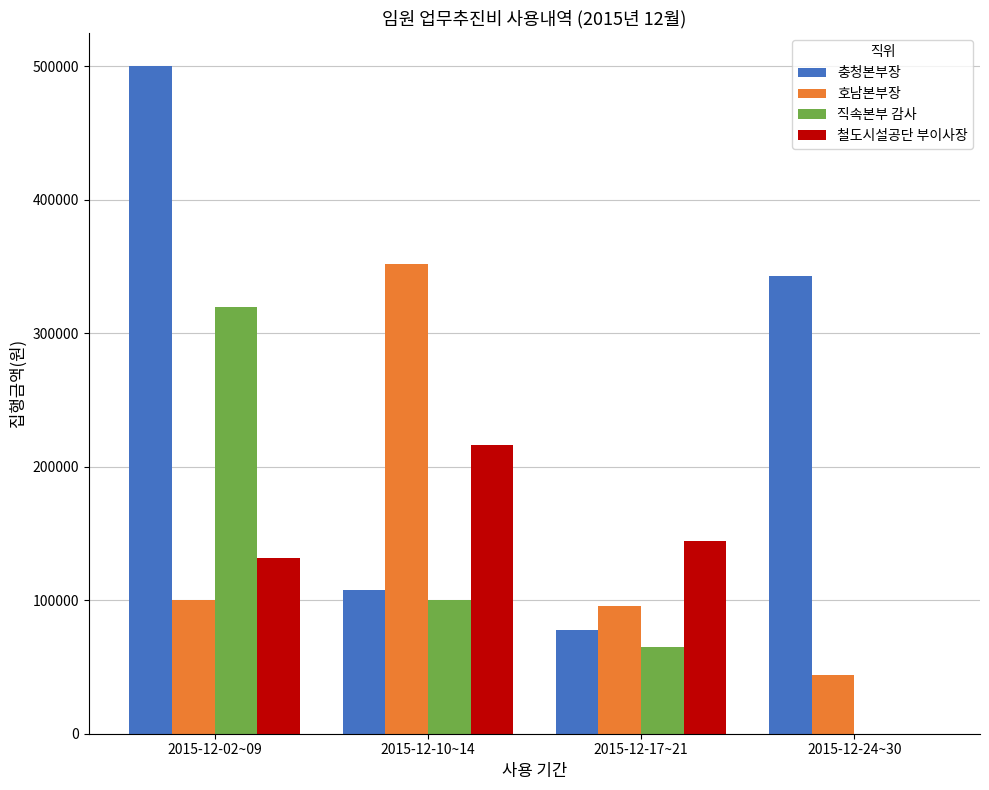

The value of 호남본부장 at 2015-12-02~09 is 100000. True or false?

True